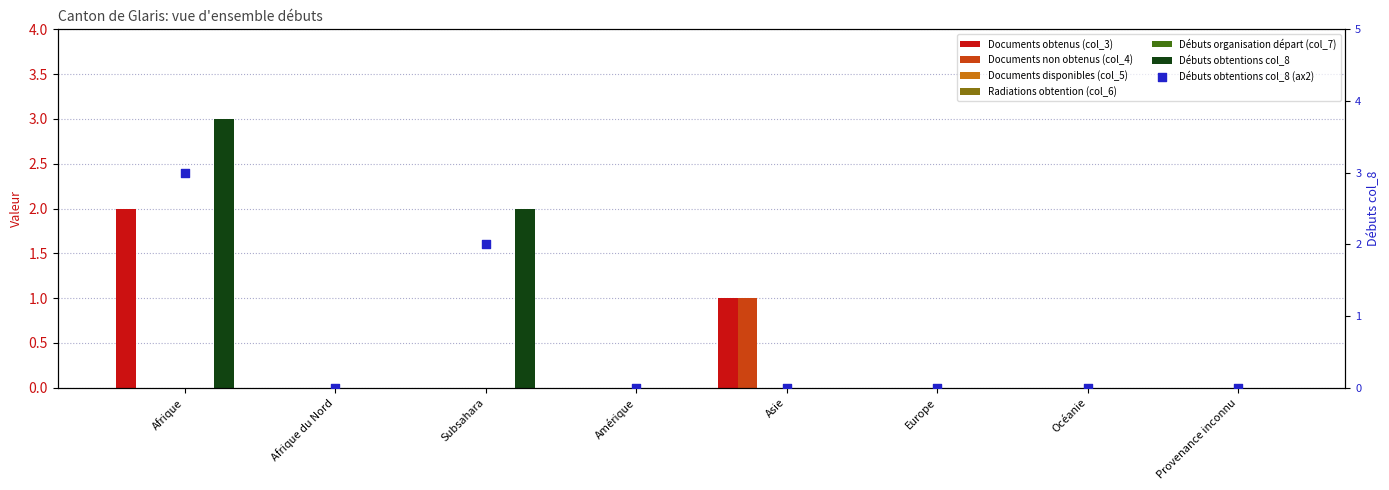

Which series contains the highest Y value?

Débuts obtentions col_8